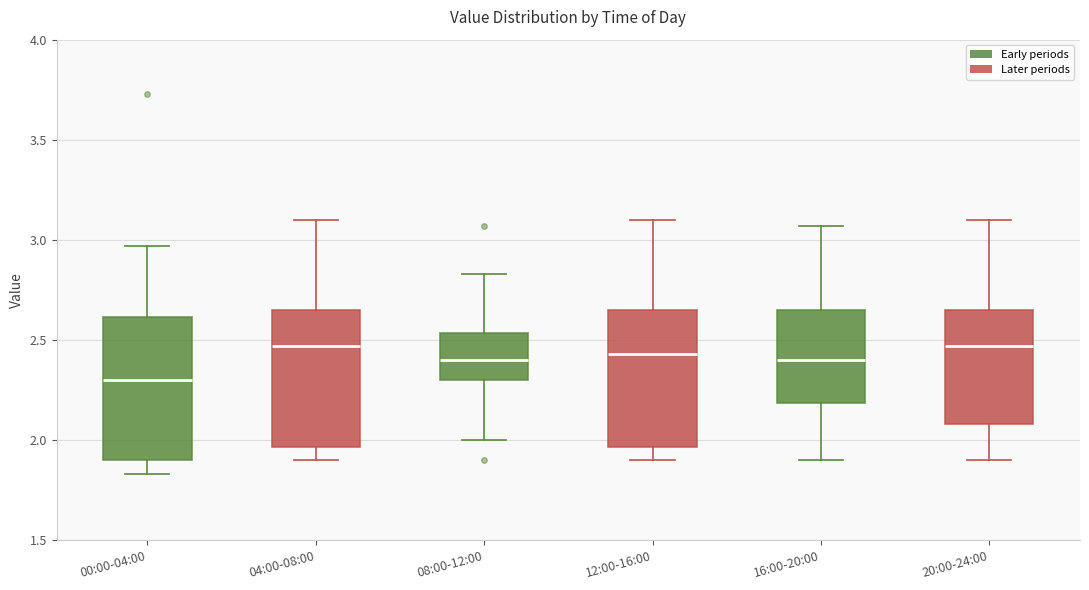

Where does the lower whisker of the box for 08:00-12:00 end on the y-axis? The values are not printed on the chart, so give them approximately, as read against the axis.

2.00